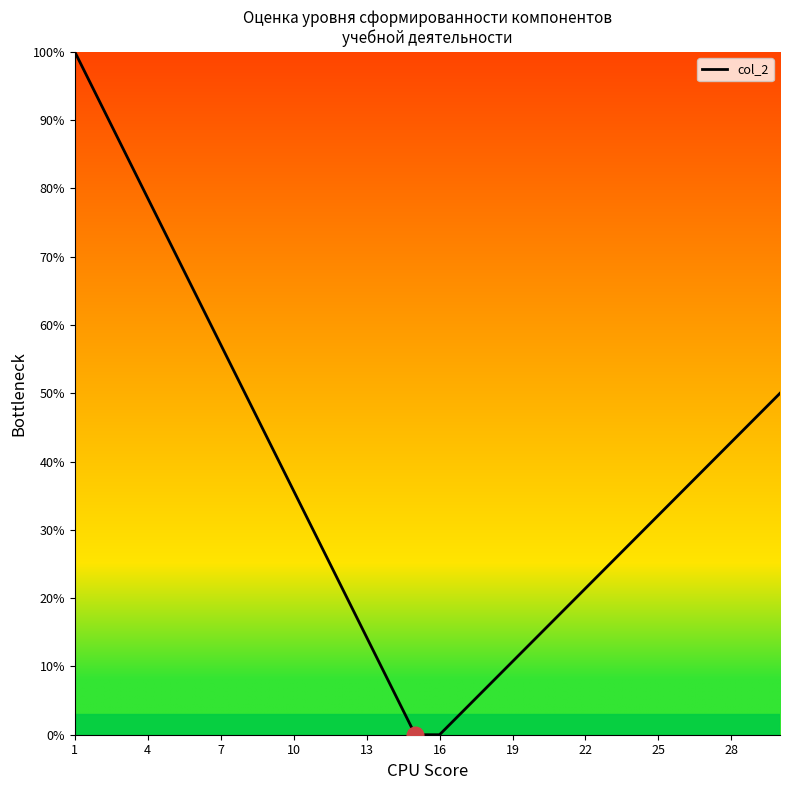

What is the maximum value shown in the chart?

100.0